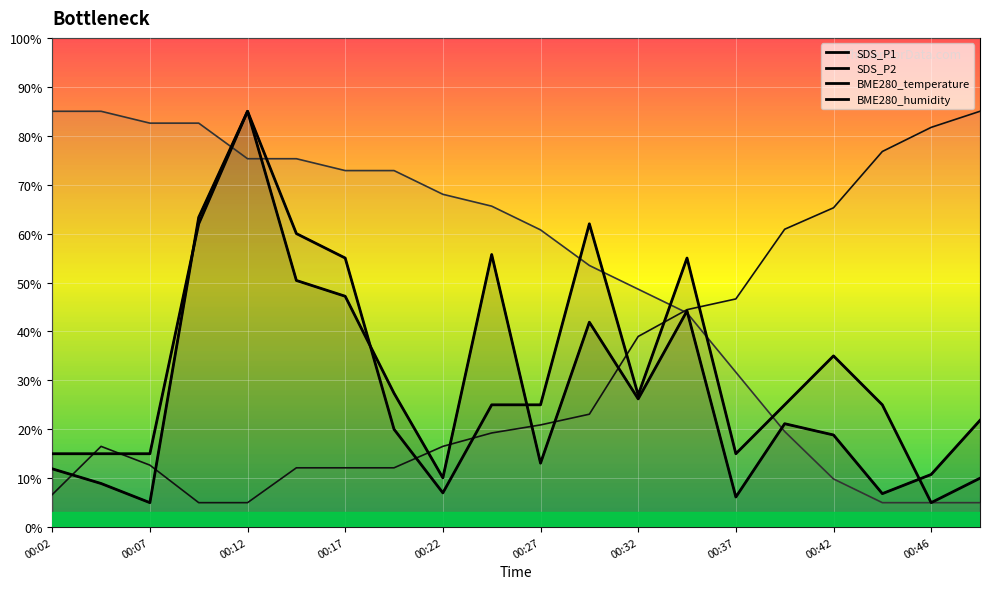

Reading right to left, extract all data points from this chart.

SDS_P1: 00:49=21.8	00:46=10.8	00:44=6.8	00:42=18.8	00:39=21.1	00:37=6.2	00:34=44.2	00:32=26.2	00:29=41.9	00:27=13.1	00:24=55.7	00:22=10.1	00:19=27.4	00:17=47.2	00:14=50.4	00:12=85.0	00:09=63.3	00:07=5.0	00:04=8.9	00:02=11.9
SDS_P2: 00:49=10.0	00:46=5.0	00:44=25.0	00:42=35.0	00:39=25.0	00:37=15.0	00:34=55.0	00:32=27.0	00:29=62.0	00:27=25.0	00:24=25.0	00:22=7.0	00:19=20.0	00:17=55.0	00:14=60.0	00:12=85.0	00:09=62.0	00:07=15.0	00:04=15.0	00:02=15.0
BME280_temperature: 00:49=5.0	00:46=5.0	00:44=5.0	00:42=9.8	00:39=19.5	00:37=31.7	00:34=43.8	00:32=48.6	00:29=53.5	00:27=60.8	00:24=65.6	00:22=68.0	00:19=72.9	00:17=72.9	00:14=75.3	00:12=75.3	00:09=82.6	00:07=82.6	00:04=85.0	00:02=85.0
BME280_humidity: 00:49=85.0	00:46=81.7	00:44=76.8	00:42=65.3	00:39=60.9	00:37=46.6	00:34=44.5	00:32=39.0	00:29=23.1	00:27=20.9	00:24=19.2	00:22=16.5	00:19=12.1	00:17=12.1	00:14=12.1	00:12=5.0	00:09=5.0	00:07=12.7	00:04=16.5	00:02=6.6